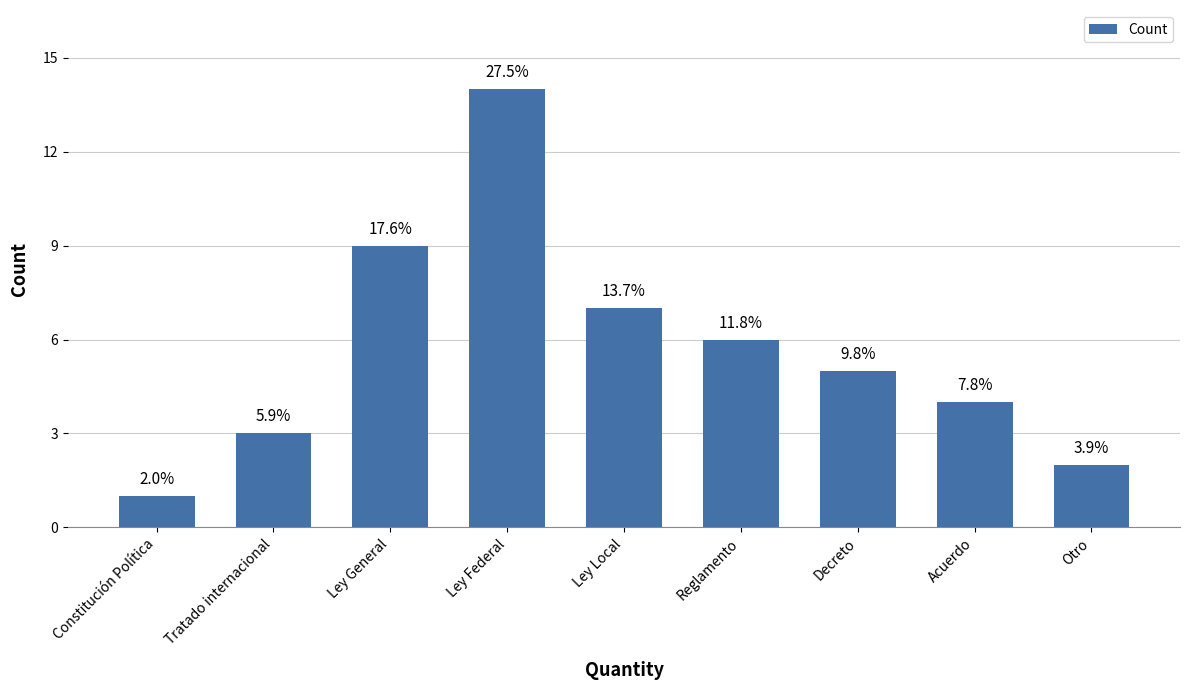

Reading left to right, extract all data points from this chart.

Constitución Política=1	Tratado internacional=3	Ley General=9	Ley Federal=14	Ley Local=7	Reglamento=6	Decreto=5	Acuerdo=4	Otro=2